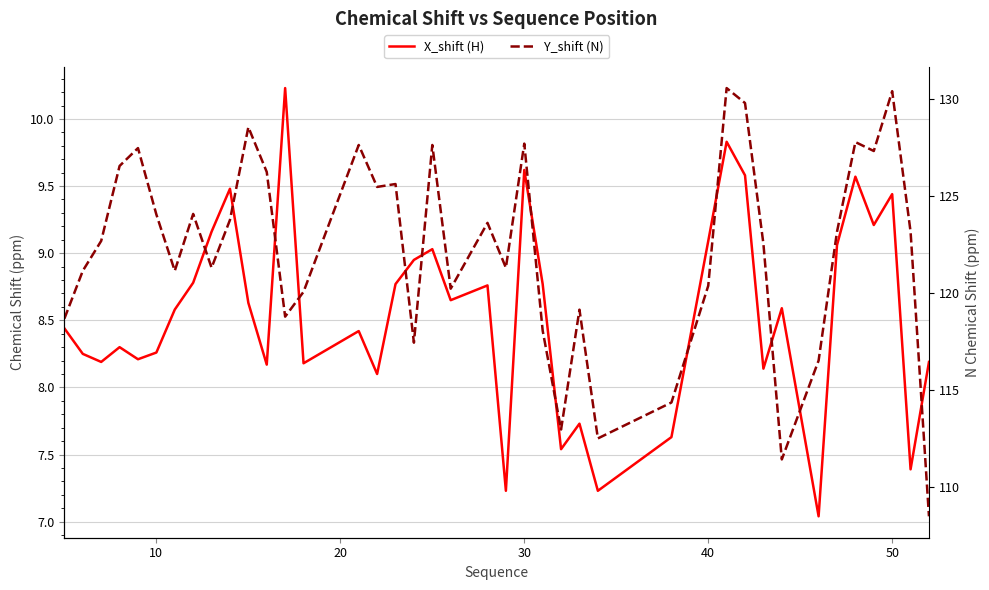

Does the chart have visible grid lines?

Yes